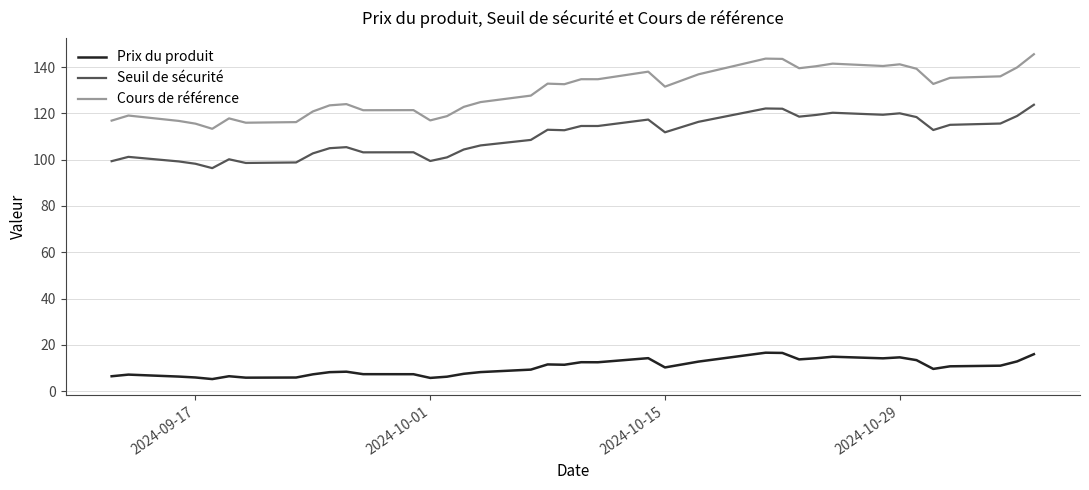

Is this an area chart (filled region under the line)?

No